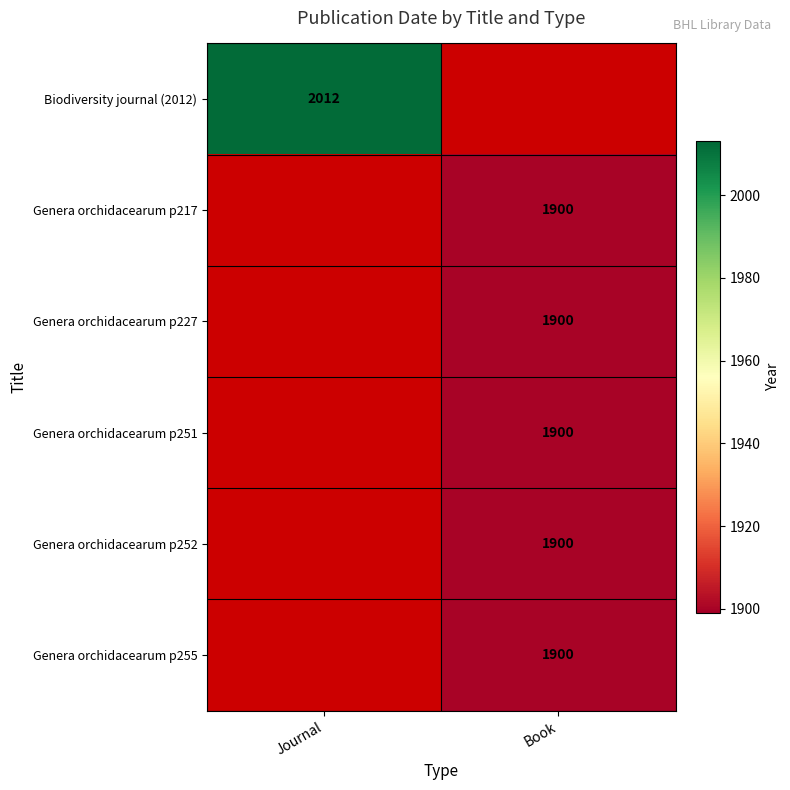

The value of Biodiversity journal (2012) at Journal is 803. True or false?

False